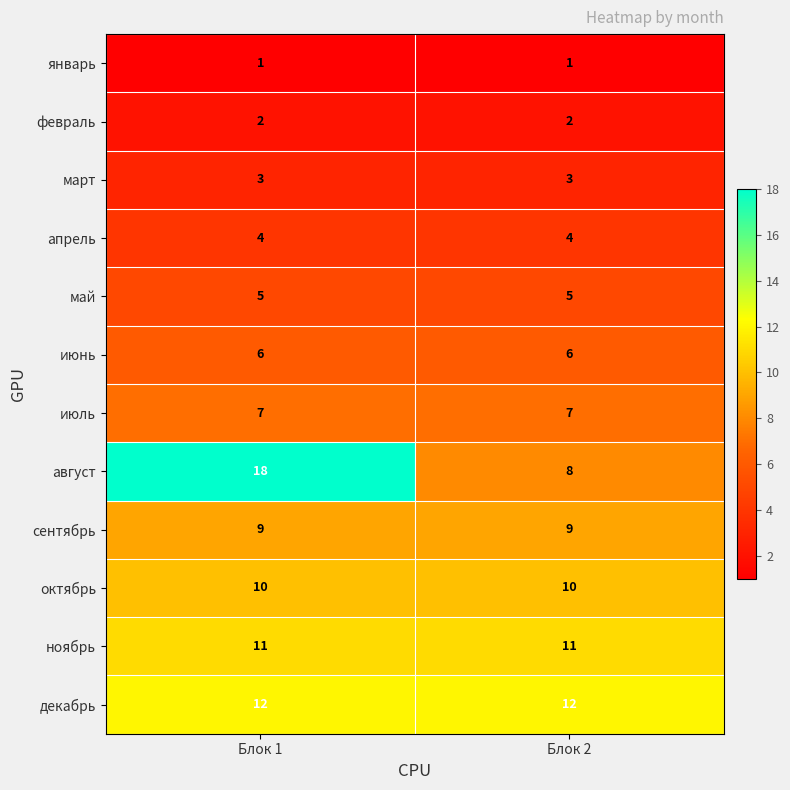

What is the sum of the март values at Блок 1 and Блок 2?

6